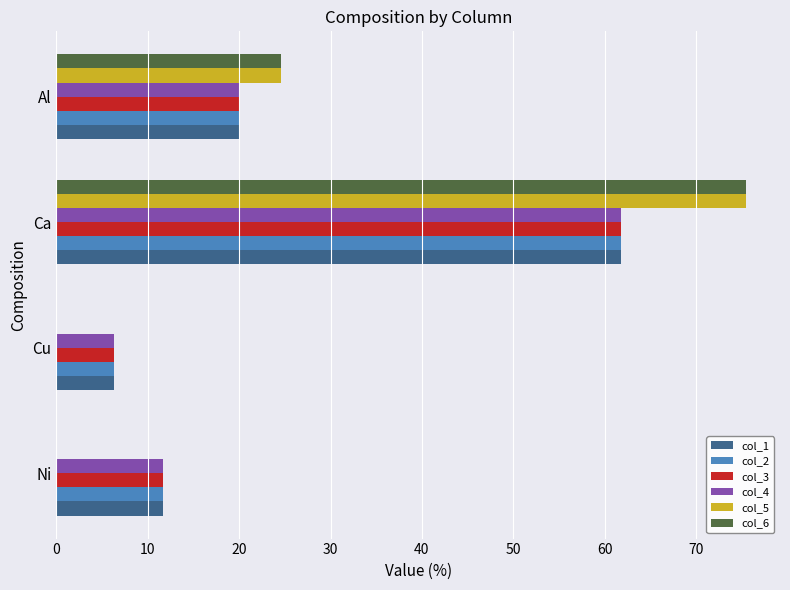

Where is col_4 nearest to the value 34?

Al